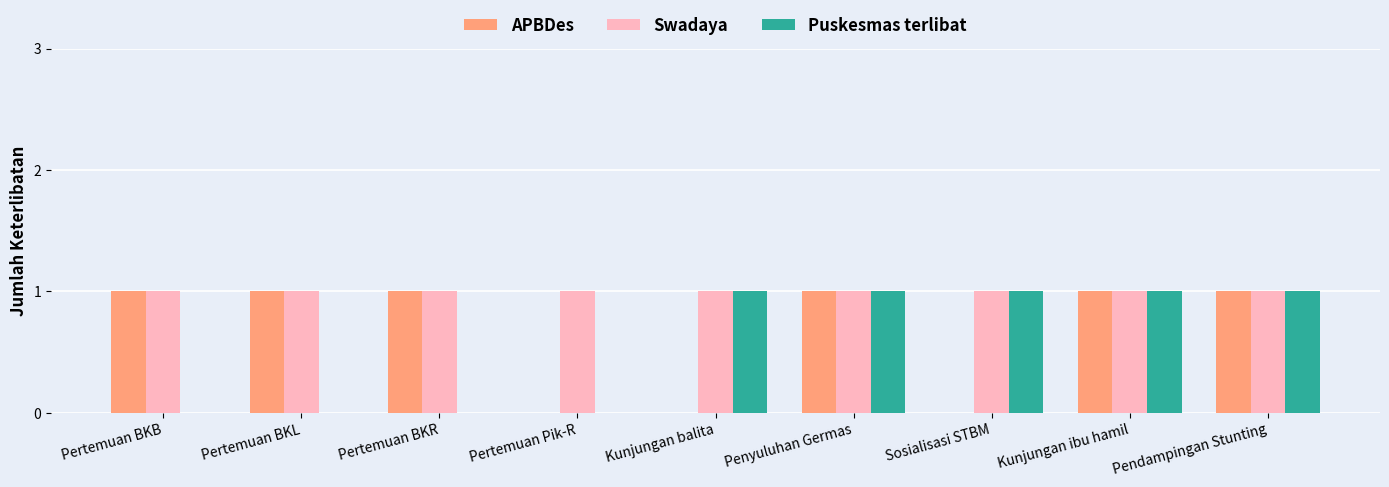

Is the value of Swadaya at Pertemuan BKR greater than the value of APBDes at Pertemuan Pik-R?

Yes